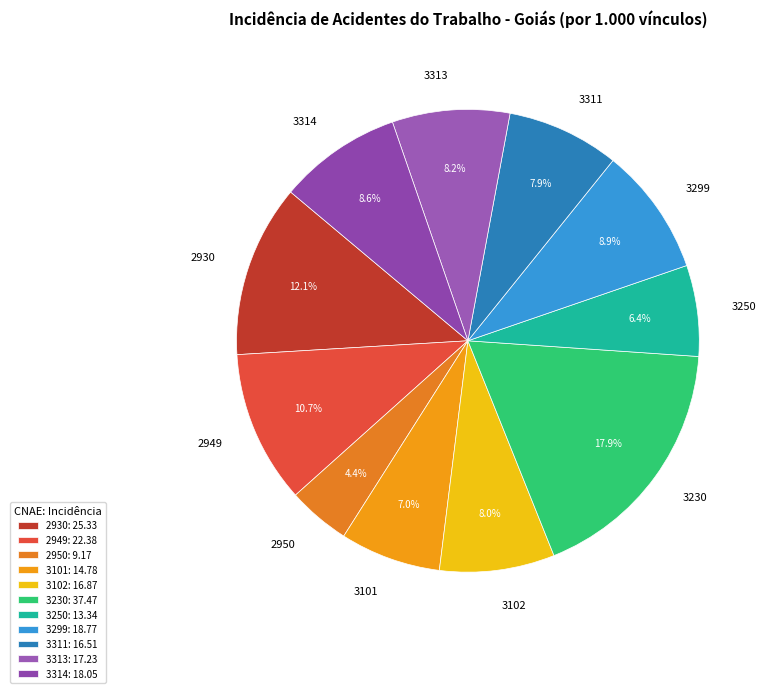

Which slice is the smallest?

2950